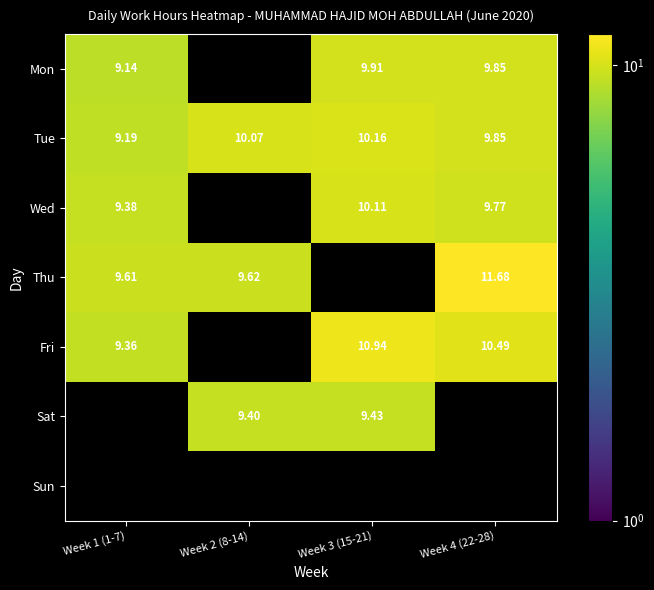

Is the value of Sat at Week 3 (15-21) greater than the value of Mon at Week 4 (22-28)?

No